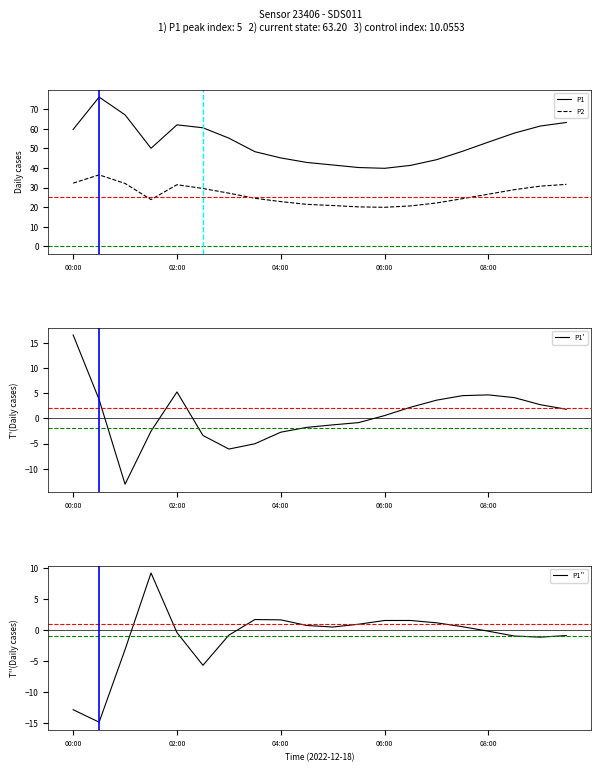

True or false: P1' has a value of -1.7 at 04:00.

False